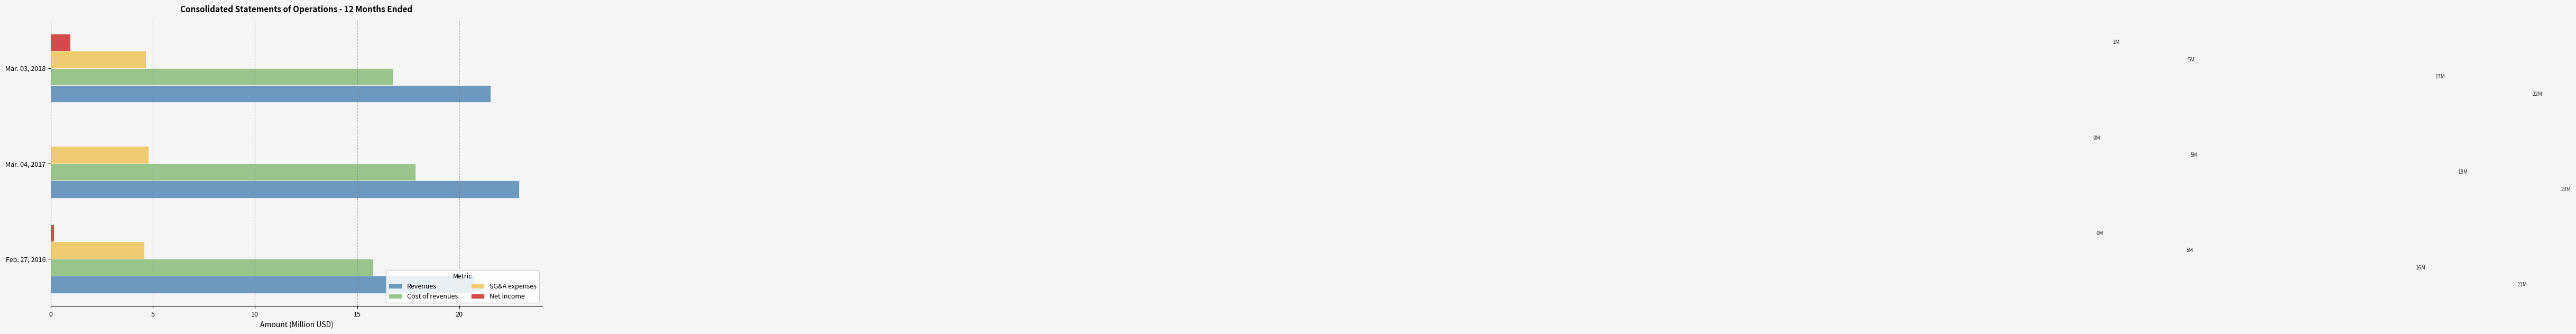

How many Revenues values are between 20 and 22?

2